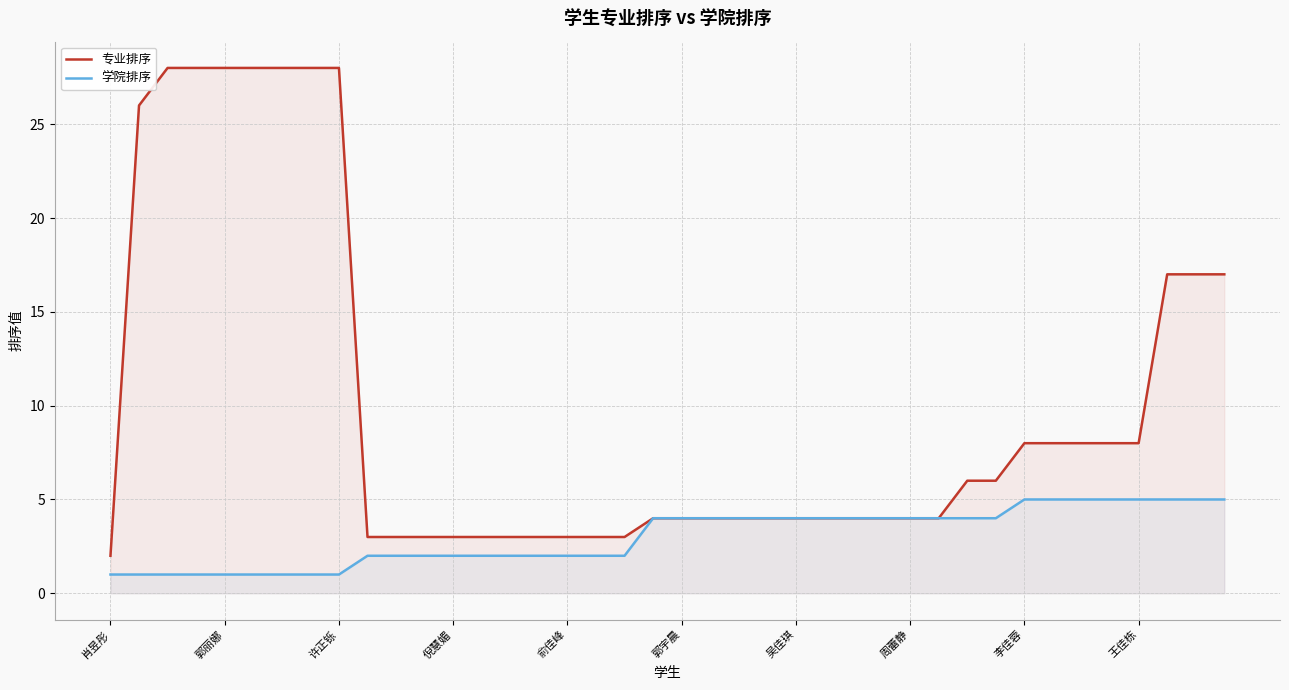

True or false: 专业排序 and 学院排序 intersect in this chart.

False